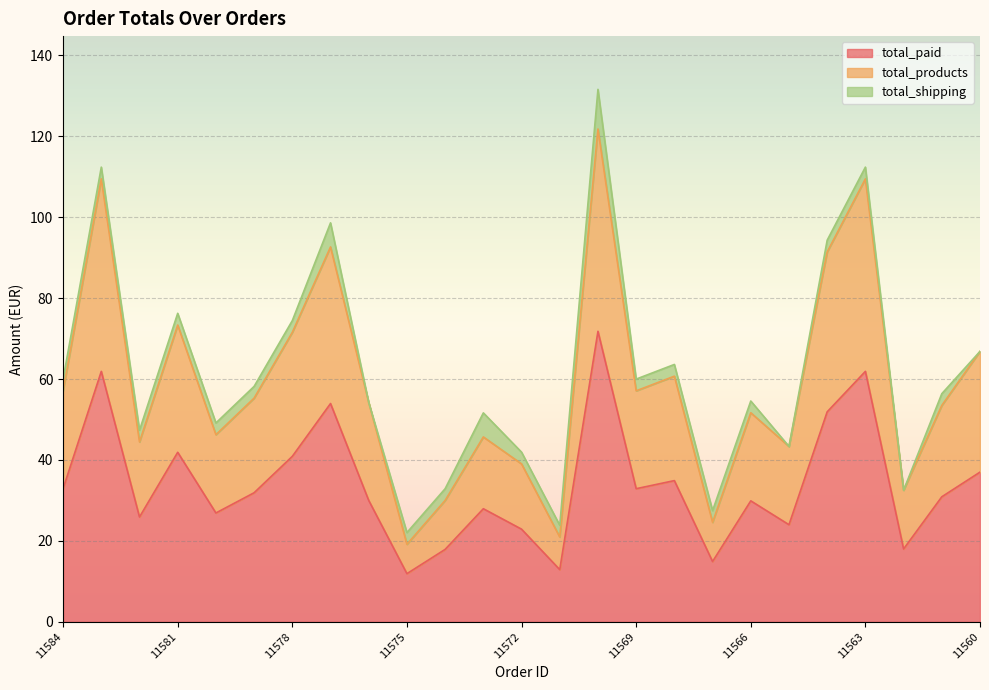

In total_products, how many points are higher than both neighbors (excluding endpoints)?

8